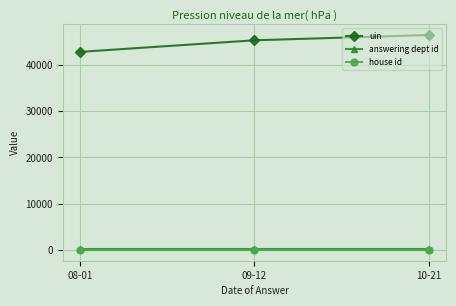

What is the sum of all answering dept id values?

603